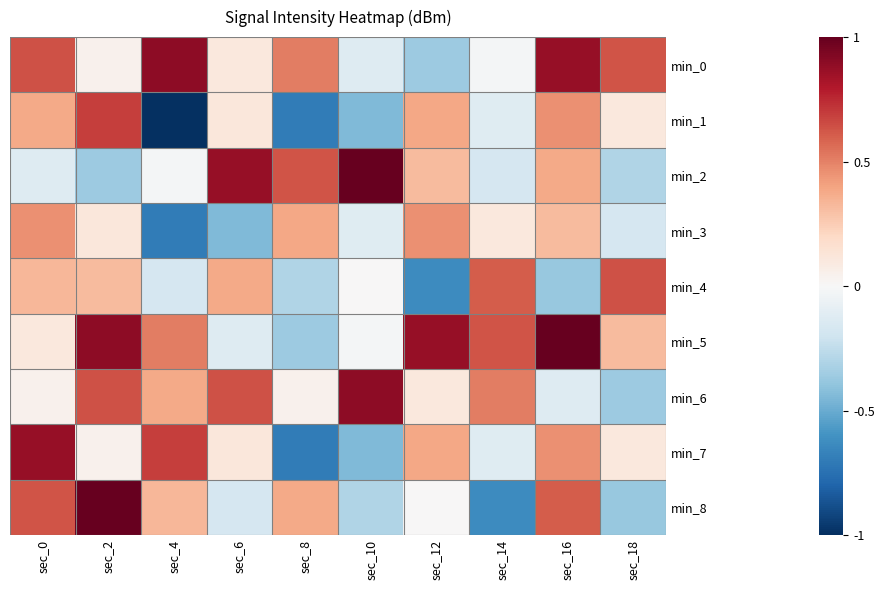

Rank the series by their maximum value, from lowest to highest.

min_3, min_4, min_1, min_7, min_0, min_6, min_2, min_5, min_8